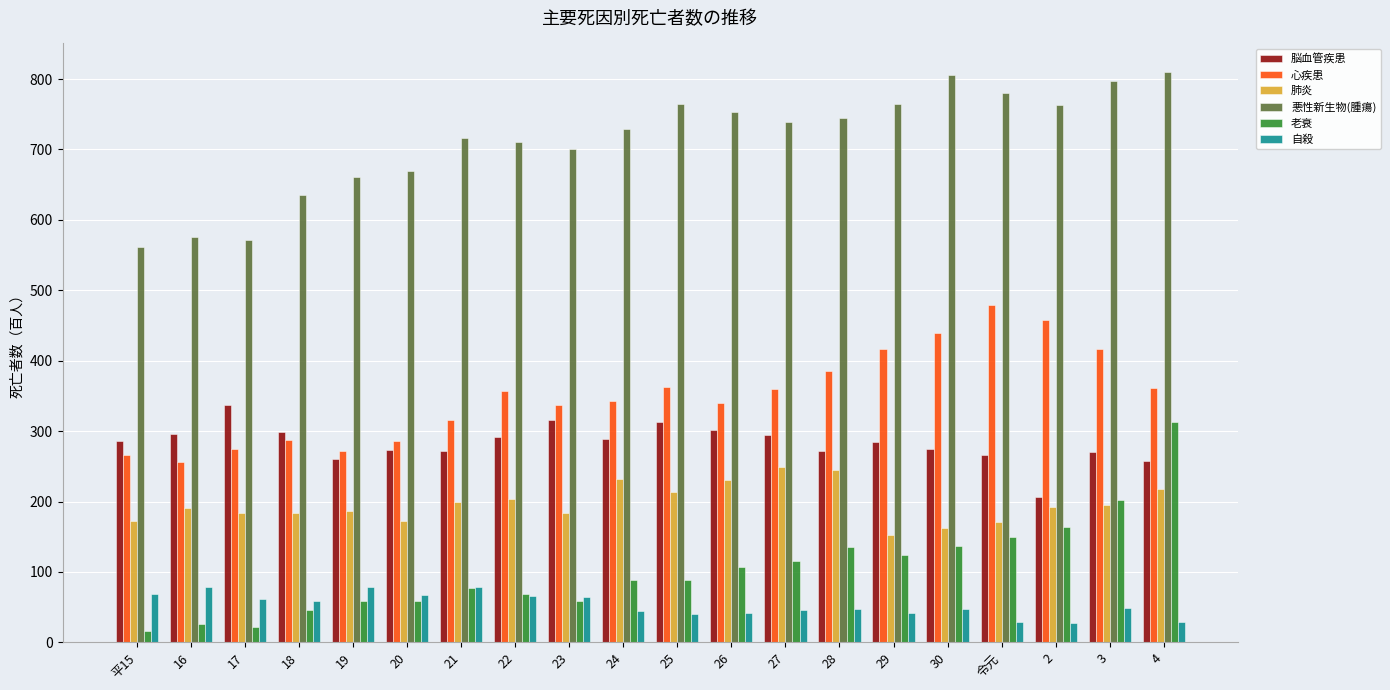

Which series changed the most between 17 and 26?

悪性新生物(腫瘍)